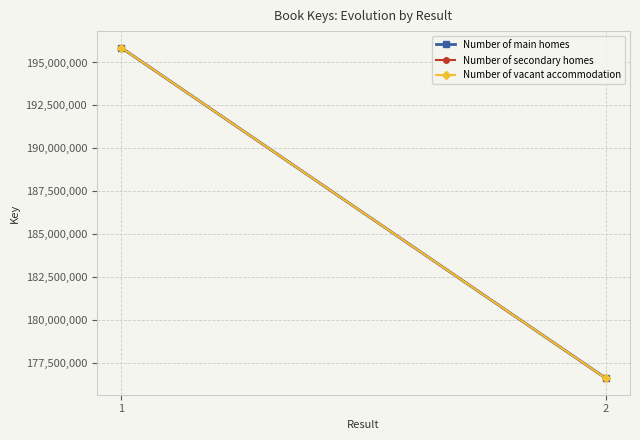

At which category is the sum across all series the highest?

1